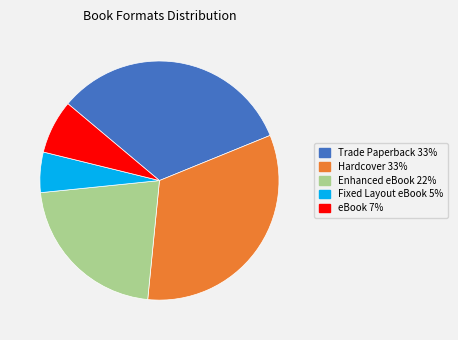

What is the smallest slice in the pie chart?

Fixed Layout eBook